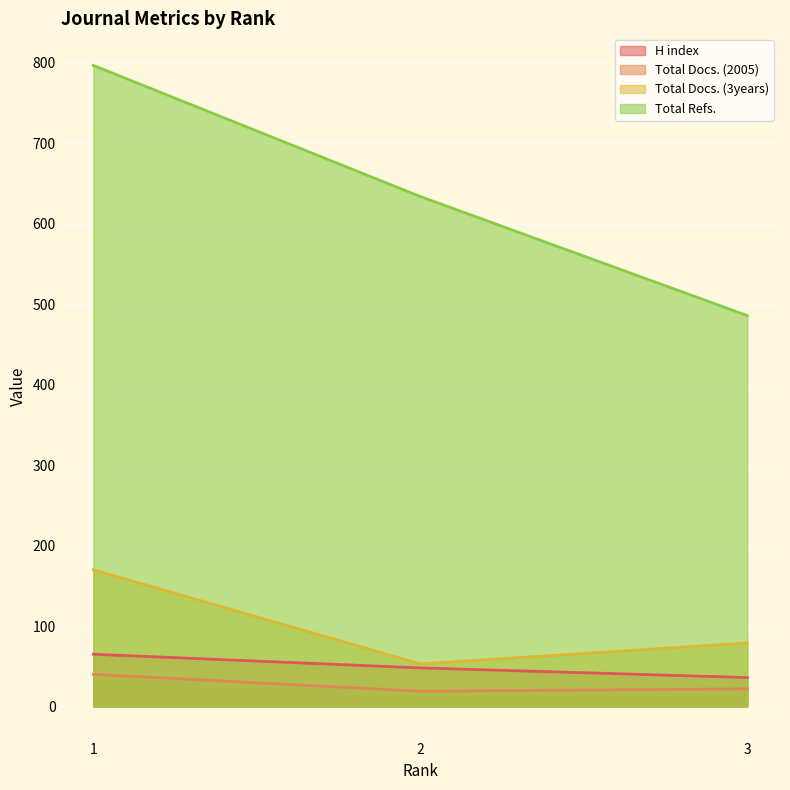

Does the chart display data point markers on the line(s)?

No